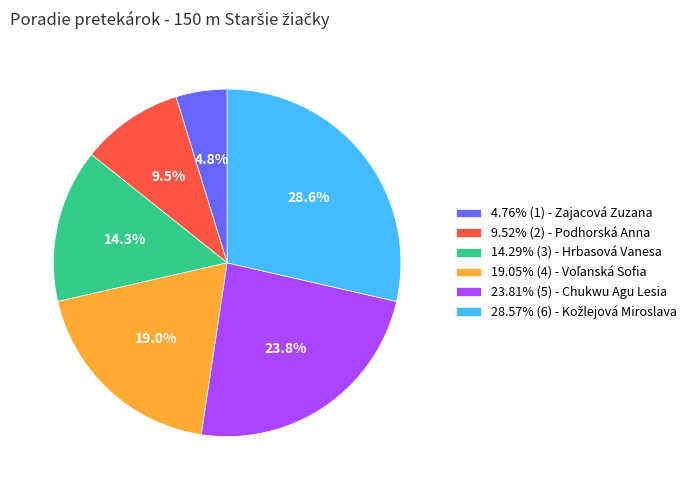

What is the ratio of the value at 9.52% (2) - Podhorská Anna to the value at 4.76% (1) - Zajacová Zuzana?

2.0